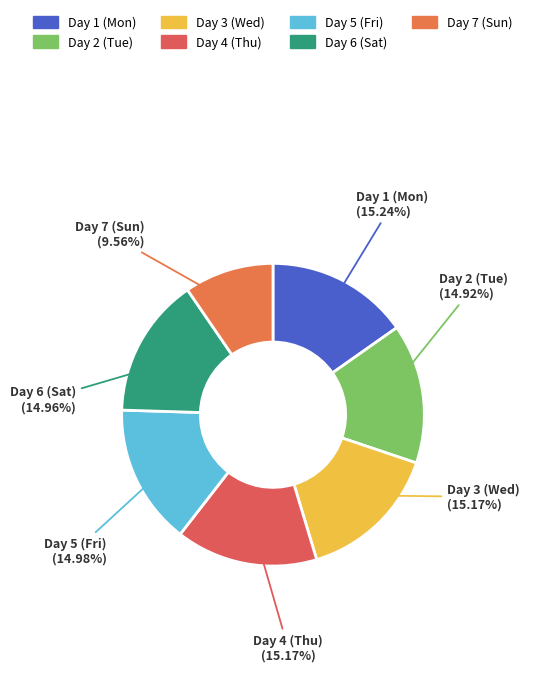

How many segments does this pie chart have?

7